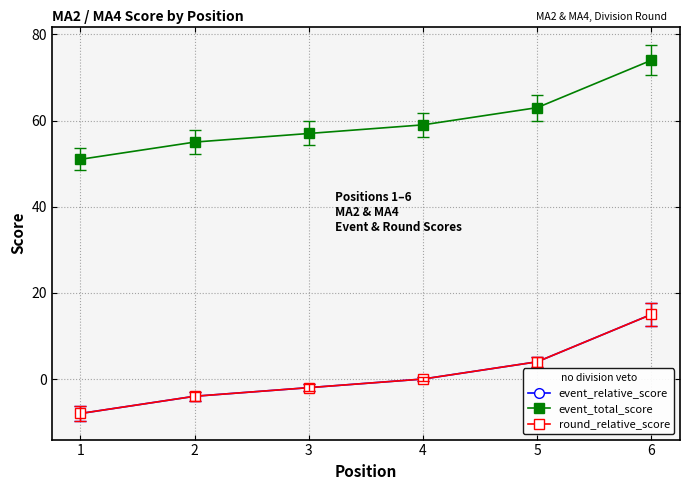

True or false: round_relative_score and event_relative_score intersect in this chart.

False